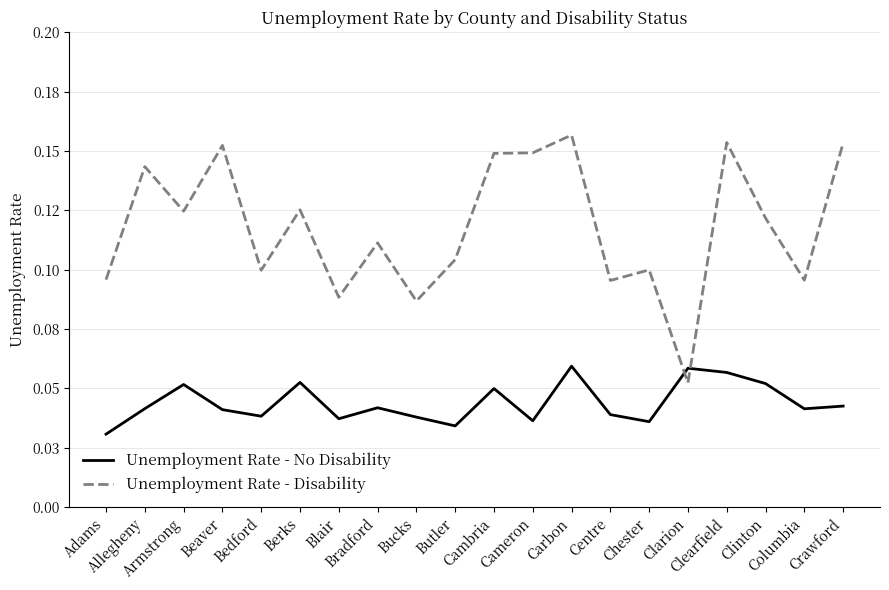

How many times do Unemployment Rate - Disability and Unemployment Rate - No Disability cross each other?

2